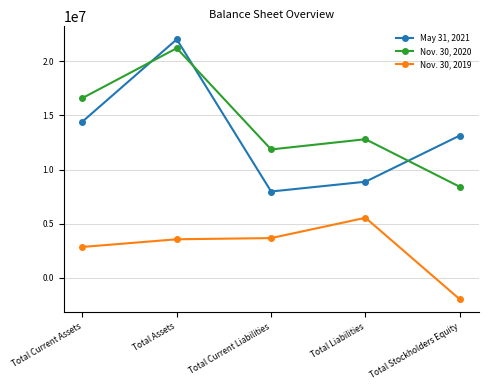

What is the minimum value for Nov. 30, 2019?

-1983000